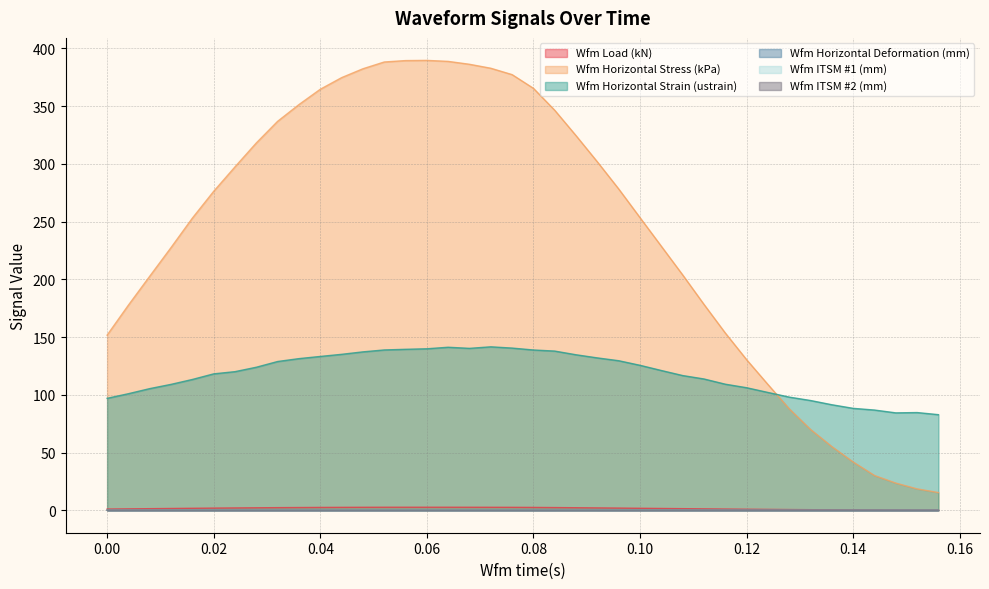

Which series has the largest total across all categories?

Wfm Horizontal Stress (kPa)